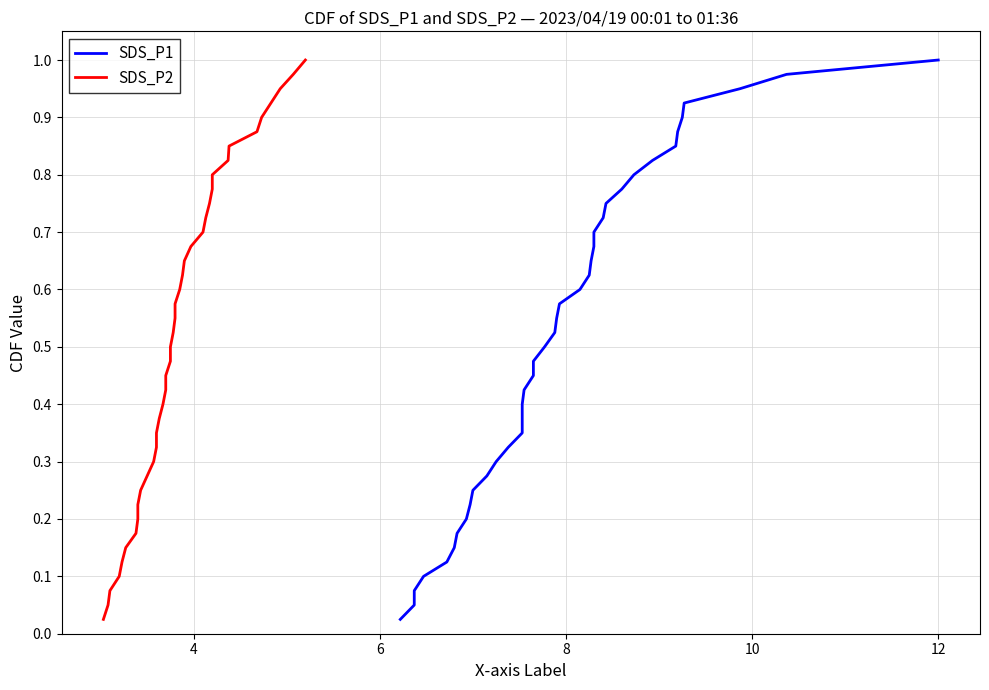

What is the average value of the SDS_P2 series?

0.5